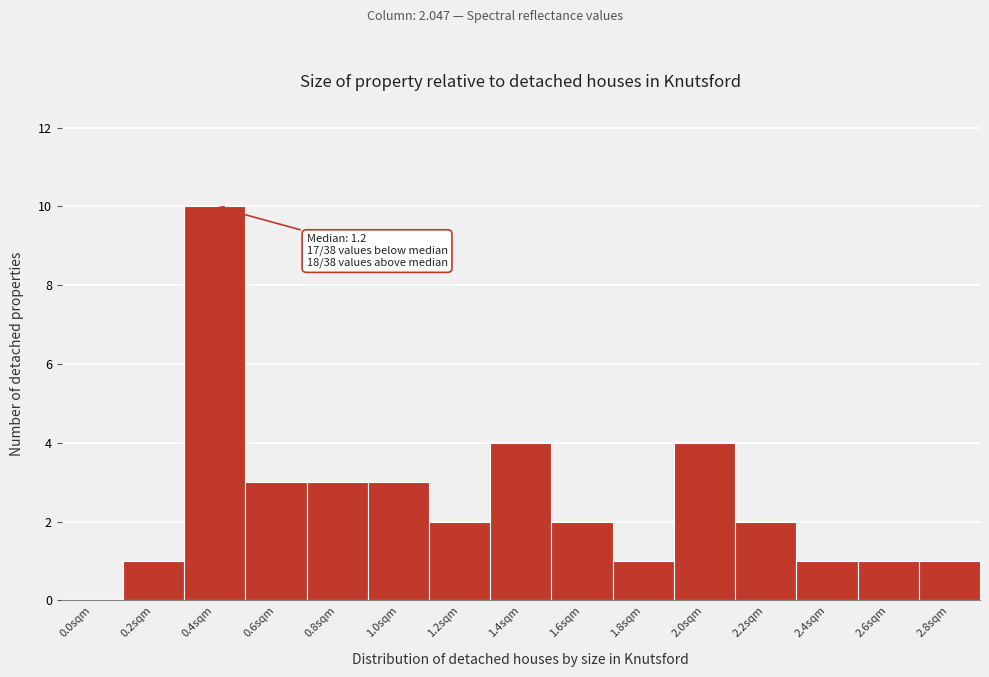

Reading left to right, extract all data points from this chart.

0.0sqm=0	0.2sqm=1	0.4sqm=10	0.6sqm=3	0.8sqm=3	1.0sqm=3	1.2sqm=2	1.4sqm=4	1.6sqm=2	1.8sqm=1	2.0sqm=4	2.2sqm=2	2.4sqm=1	2.6sqm=1	2.8sqm=1